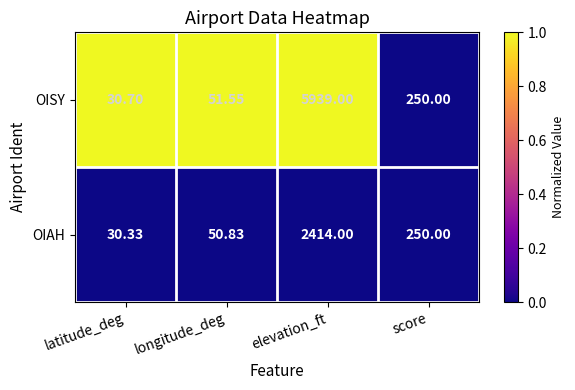

Is the value of OIAH at elevation_ft greater than the value of OISY at score?

Yes